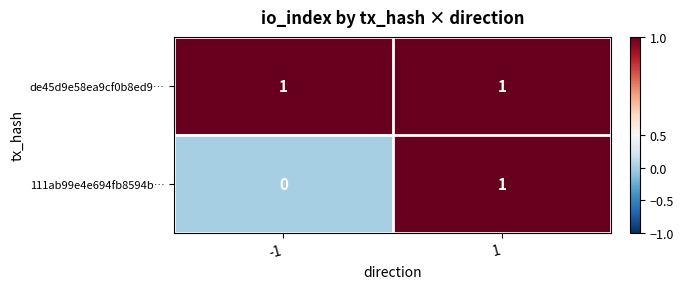

Reading left to right, what are all the values shown in this chart?

de45d9e58ea9cf0b8ed9…: -1=1	1=1
111ab99e4e694fb8594b…: -1=0	1=1